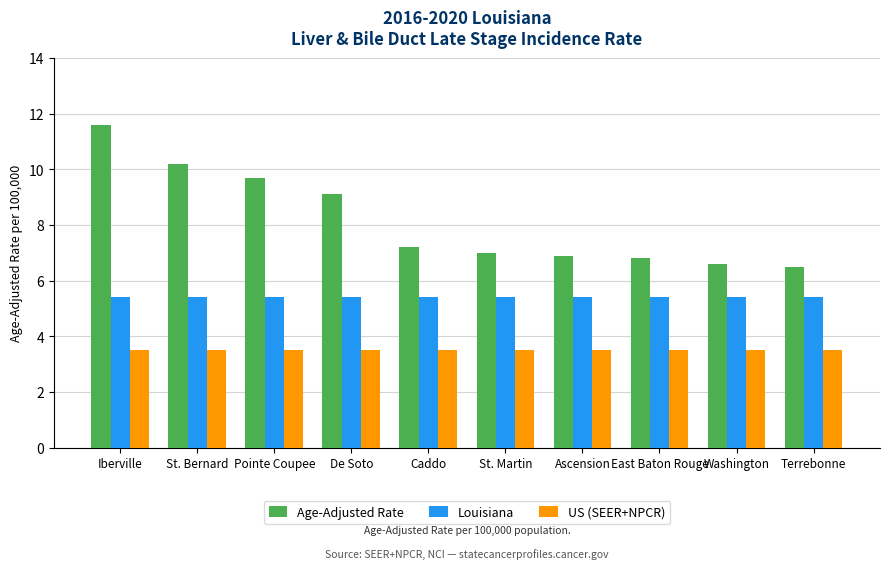

How many bars are there in total?

30